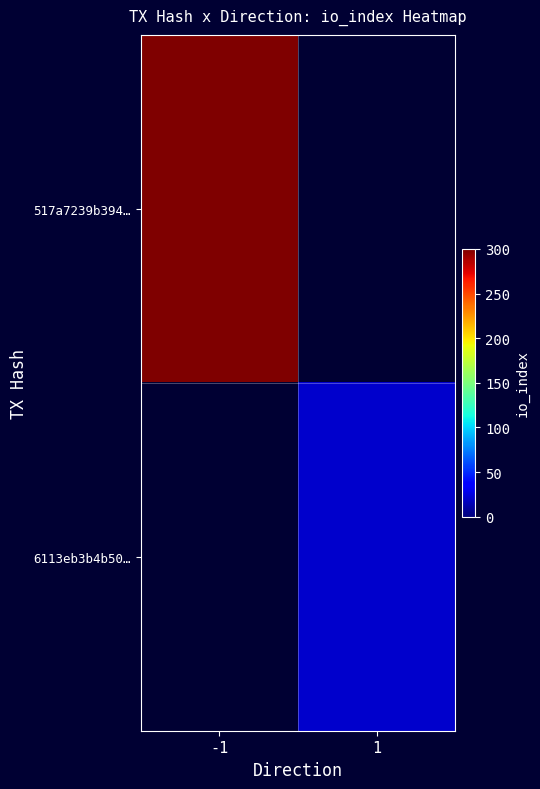

Count the number of categories in the chart.

2